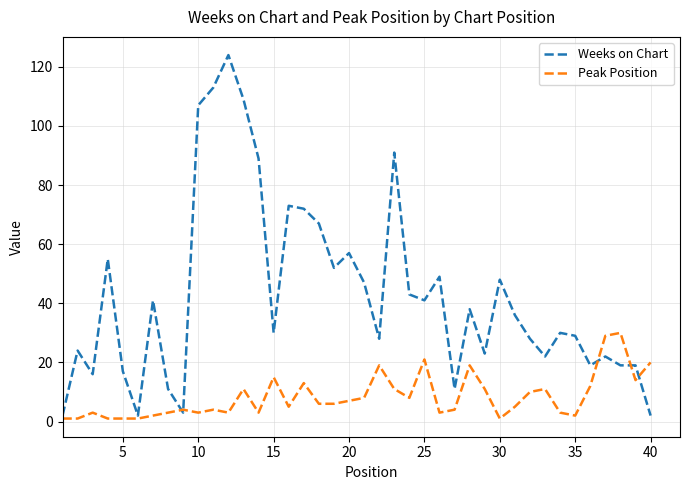

List the series in order of their peak value, highest first.

Weeks on Chart, Peak Position